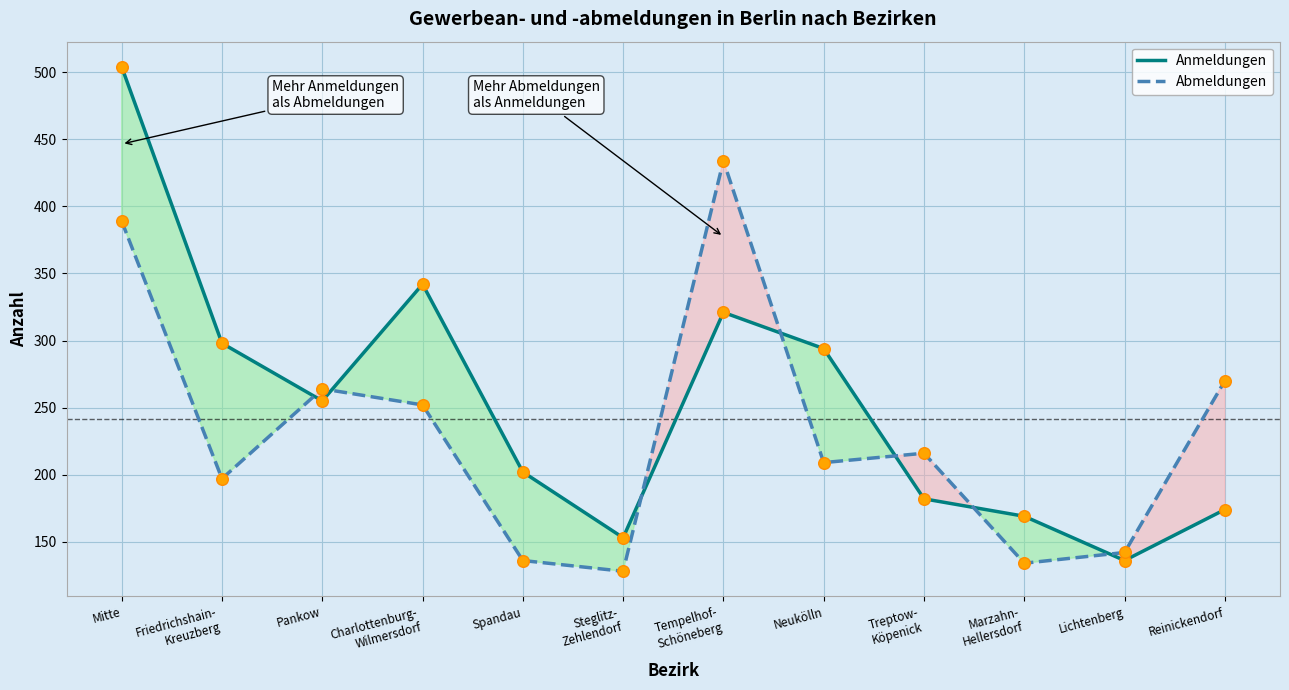

Which series reaches the maximum Y coordinate?

Anmeldungen